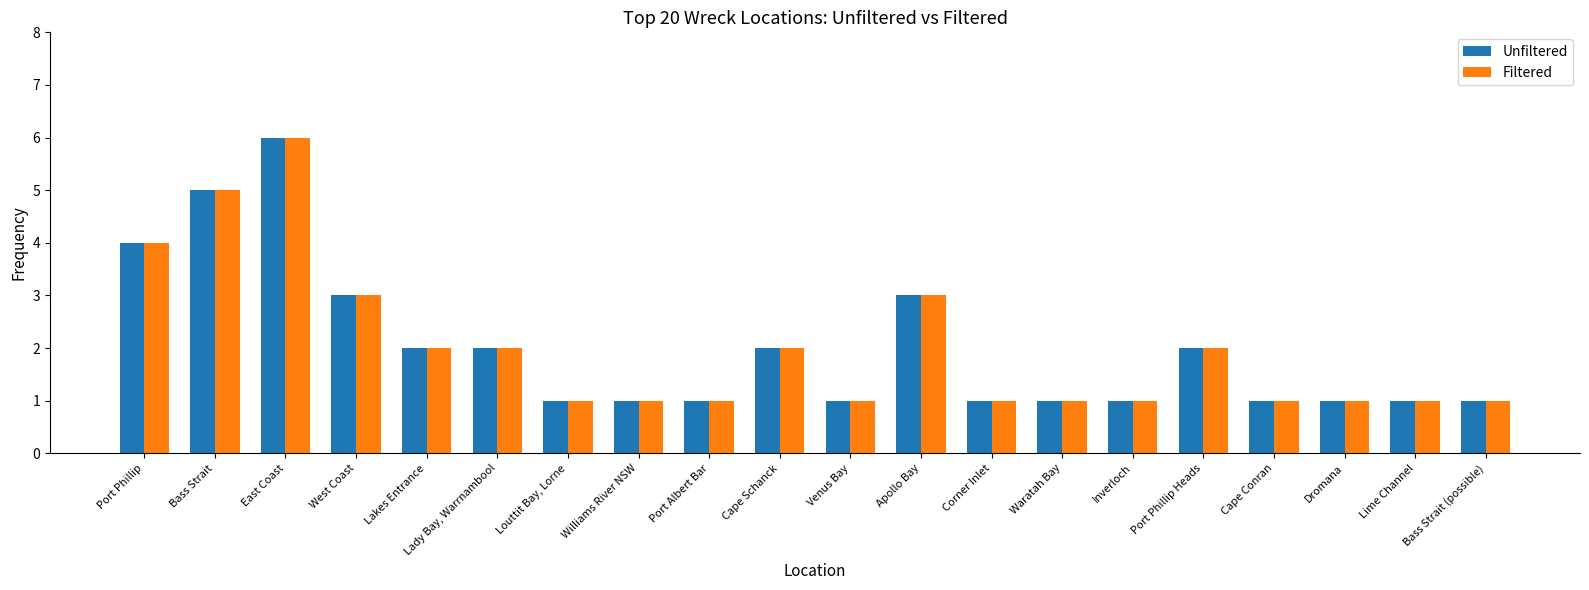

The Filtered series shows 4 at Port Phillip. True or false?

True